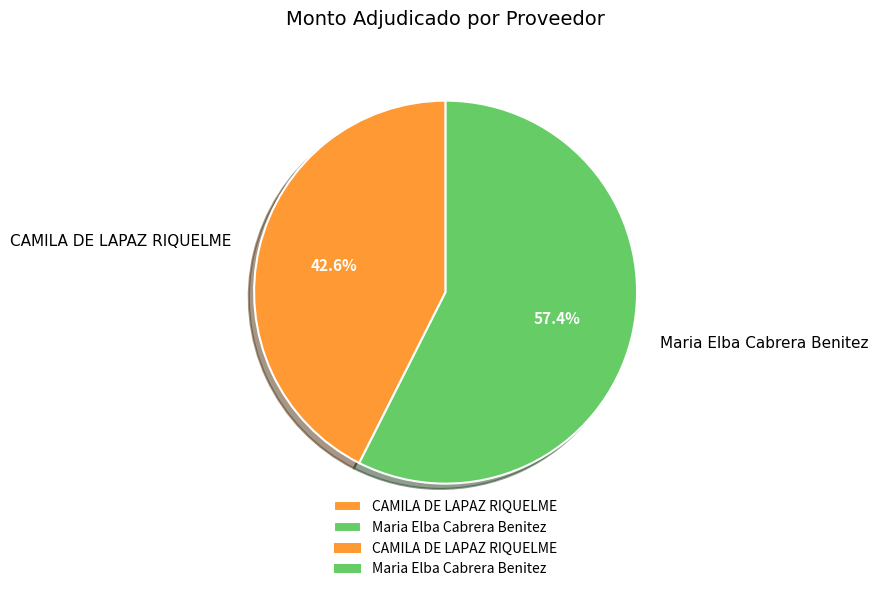

Which slice is the largest?

Maria Elba Cabrera Benitez